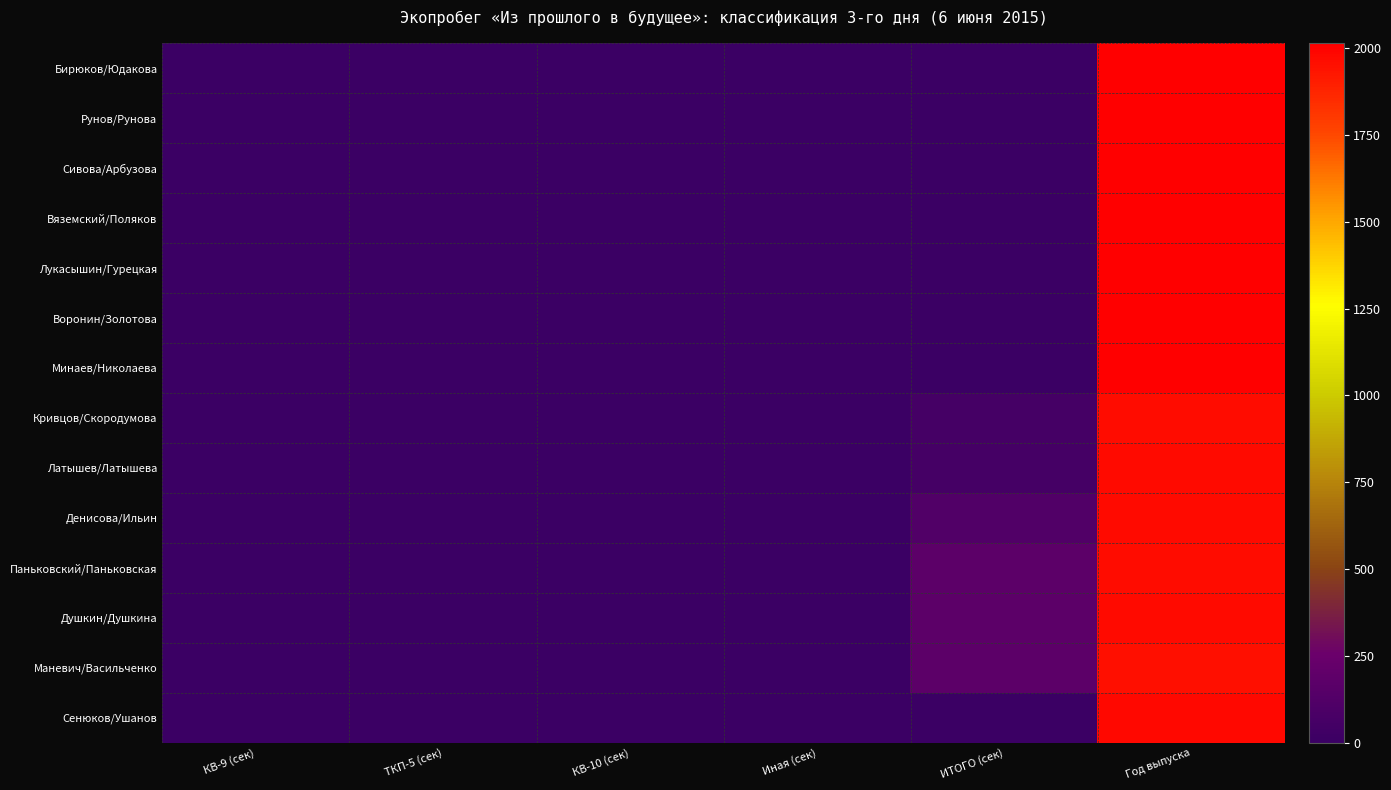

Which series has the largest total across all categories?

Душкин/Душкина